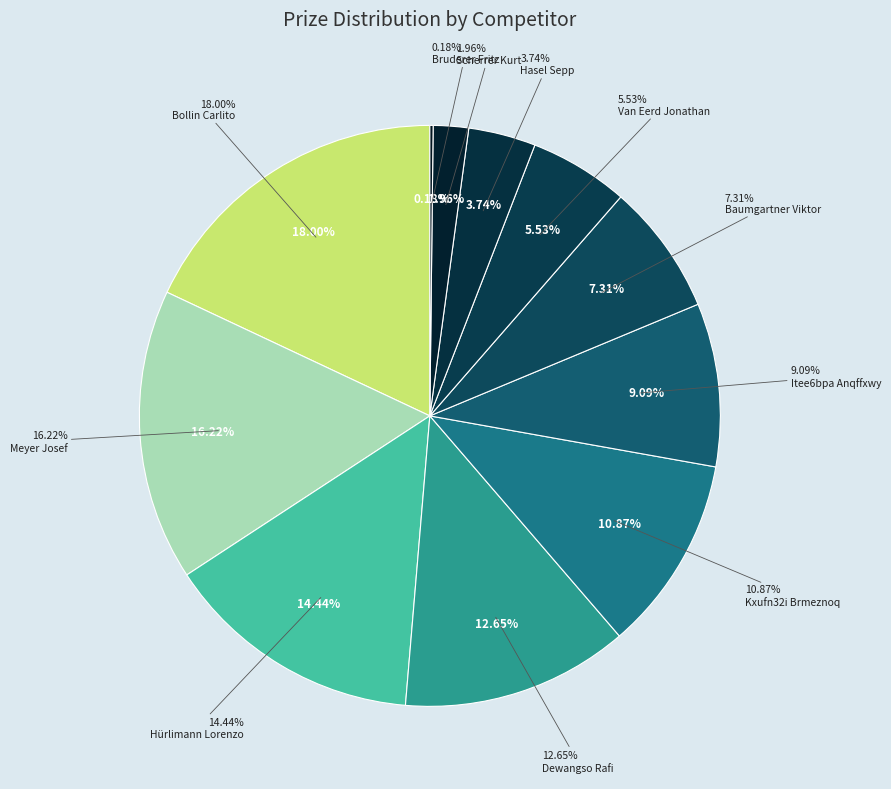

To the nearest percent, what is the combined percentage of Kxufn32i Brmeznoq and Bollin Carlito?

29%